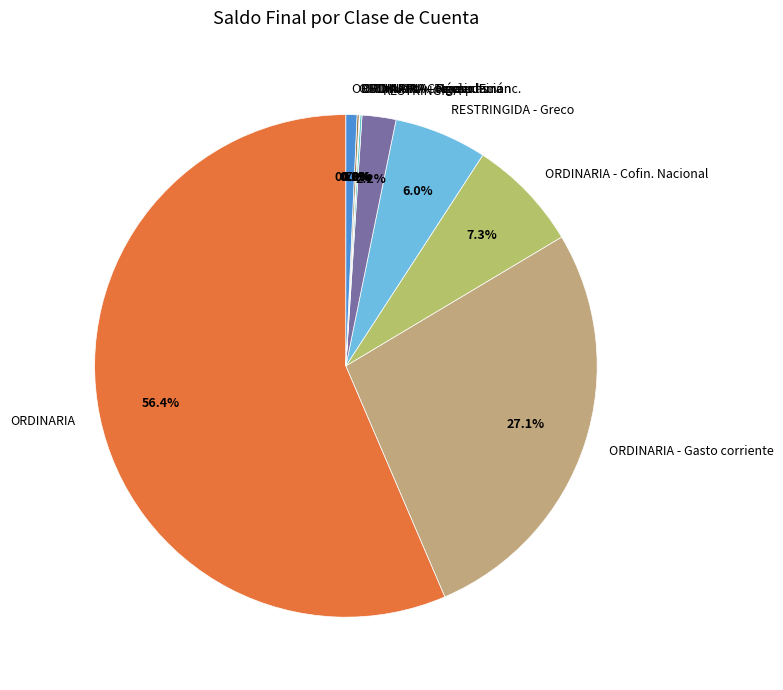

Which category has the biggest portion of the pie?

ORDINARIA